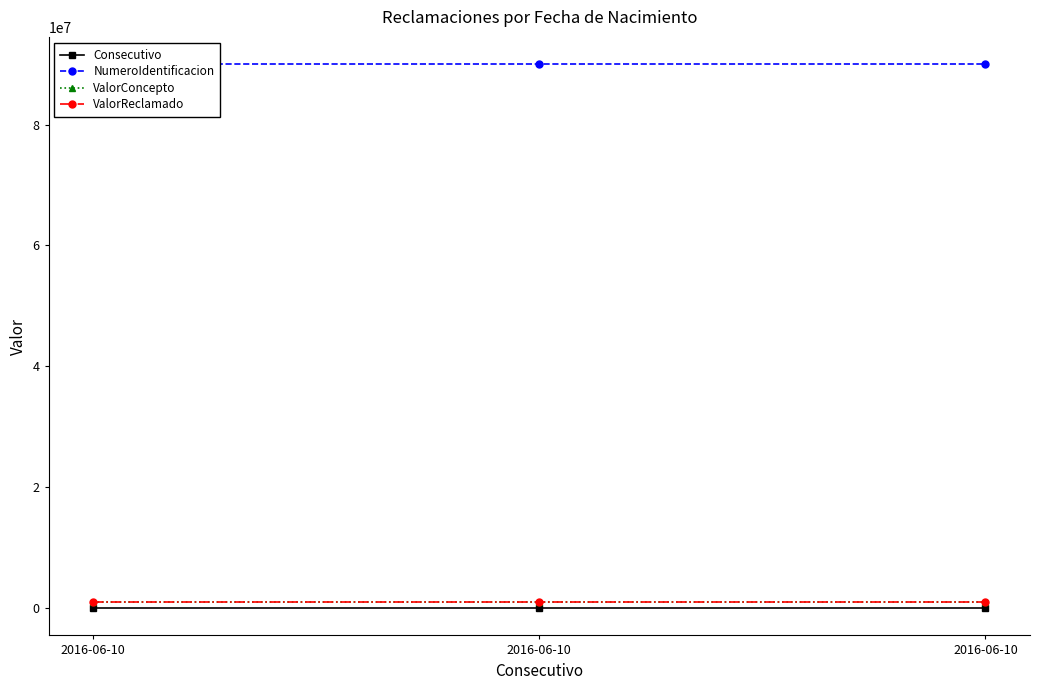

Reading left to right, transcribe all the data shown in this chart.

Consecutivo: 1	2	3
NumeroIdentificacion: 90000000	90000000	90000000
ValorConcepto: 1000000	1000000	1000000
ValorReclamado: 1000000	1000000	1000000